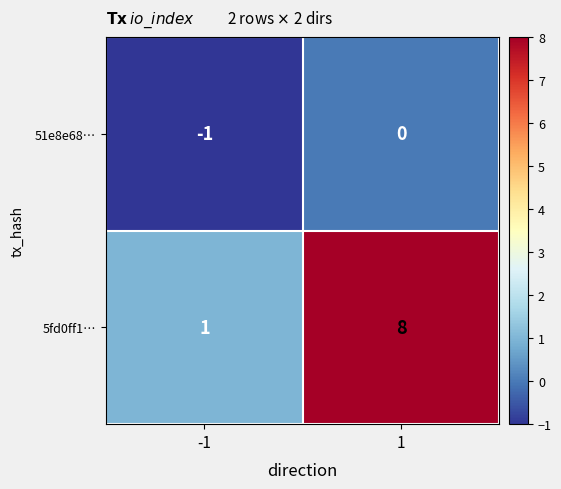

List the series in order of their peak value, lowest first.

51e8e68…, 5fd0ff1…